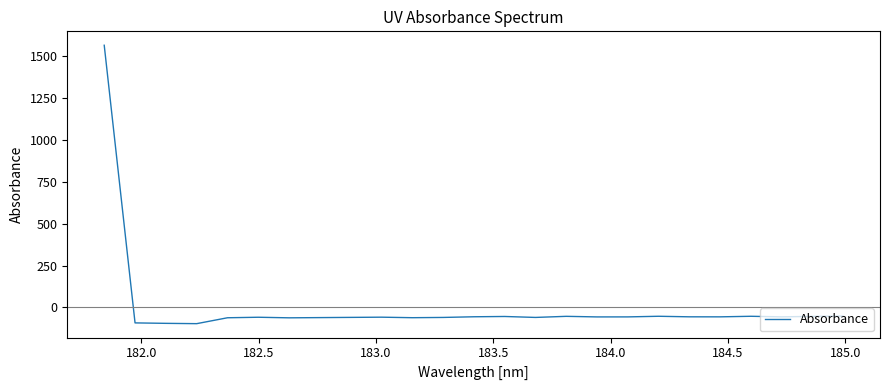

What is the minimum value shown in the chart?

-96.5